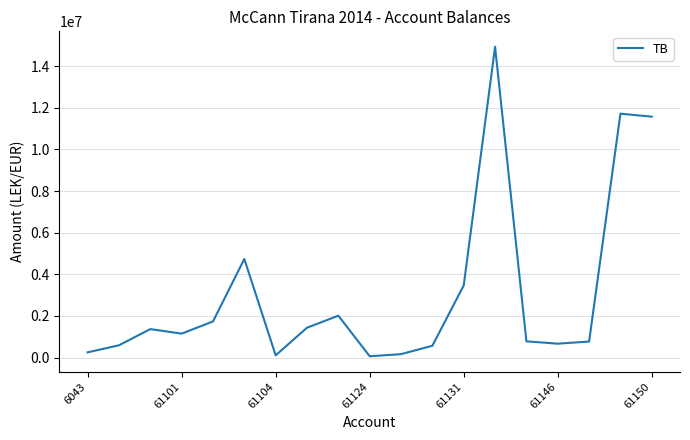

What is the greatest value displayed?

14931158.8